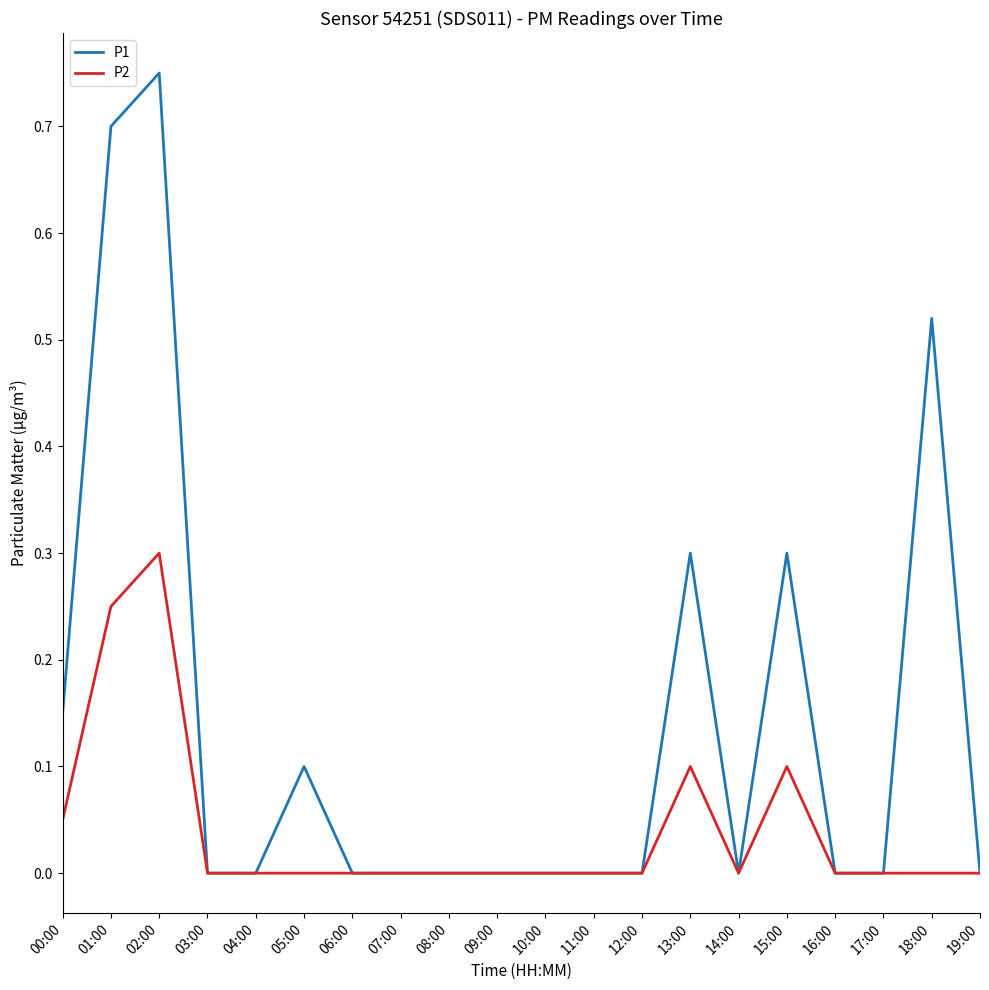

True or false: P2 has more than 1 points higher than both neighbors.

True